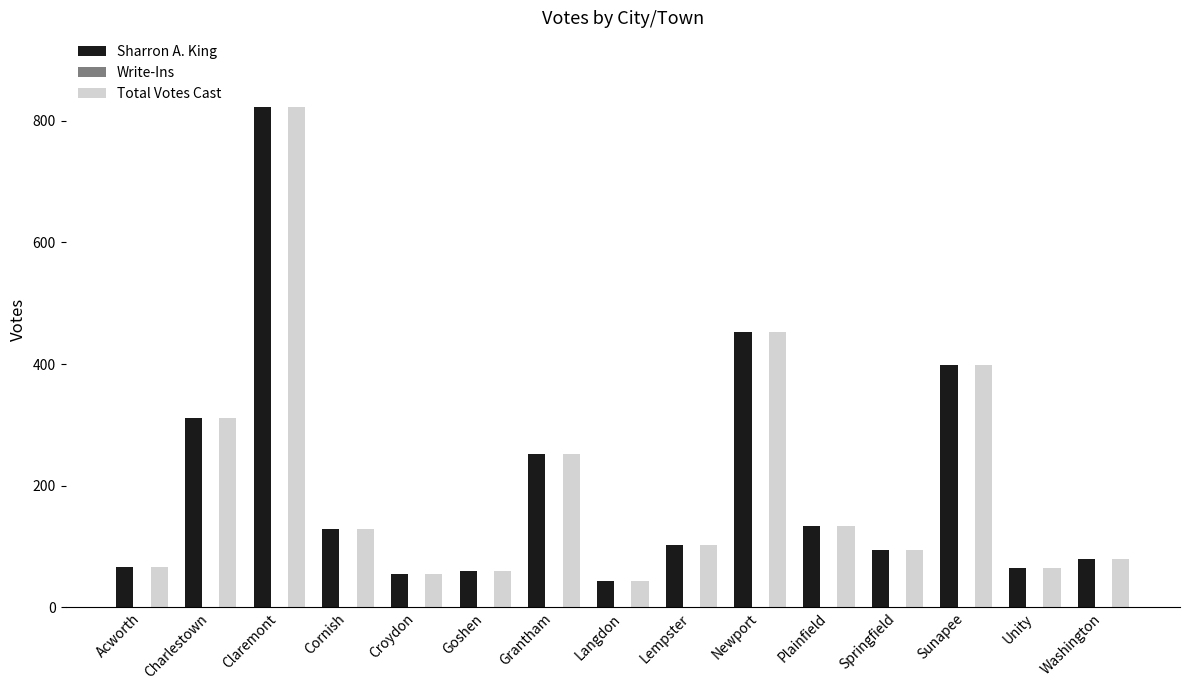

What is the smallest value displayed?

43